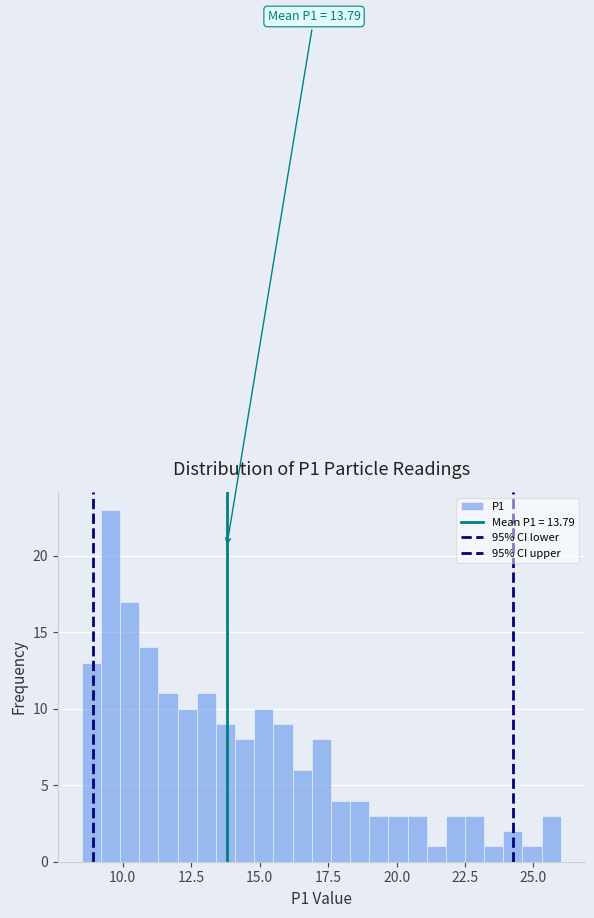

Read against the x-axis, roughly where is the centre of the tallest bar?

9.5